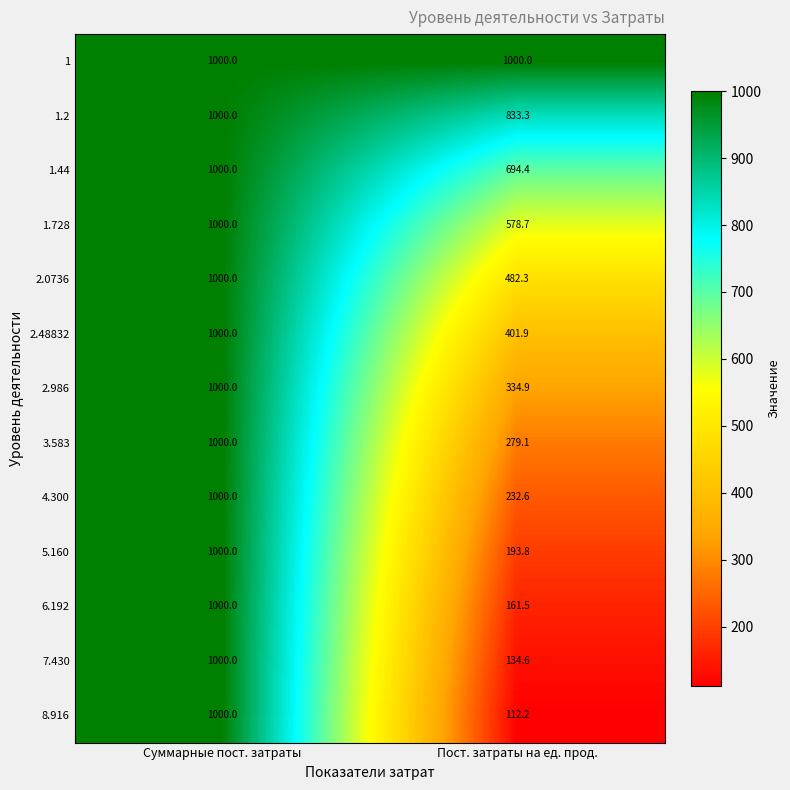

Is it true that 5.160 equals 536.9 at Суммарные пост. затраты?

False